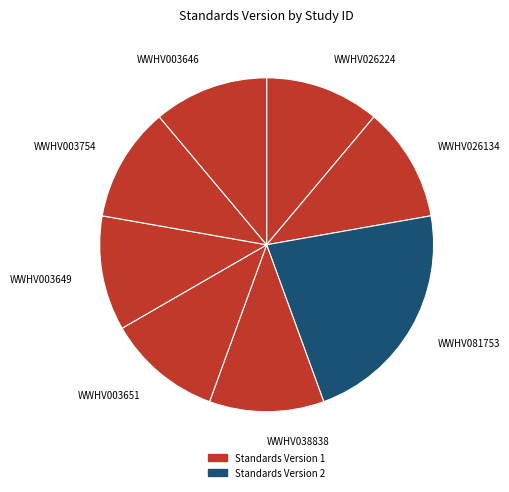

Rank the categories by value from lowest to highest.

WWHV026224, WWHV026134, WWHV038838, WWHV003651, WWHV003649, WWHV003754, WWHV003646, WWHV081753